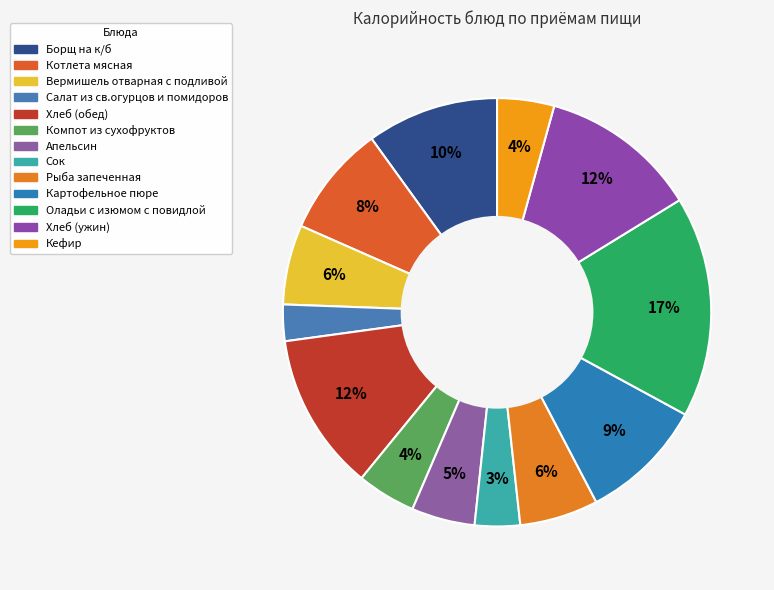

How many slices are in this pie chart?

13